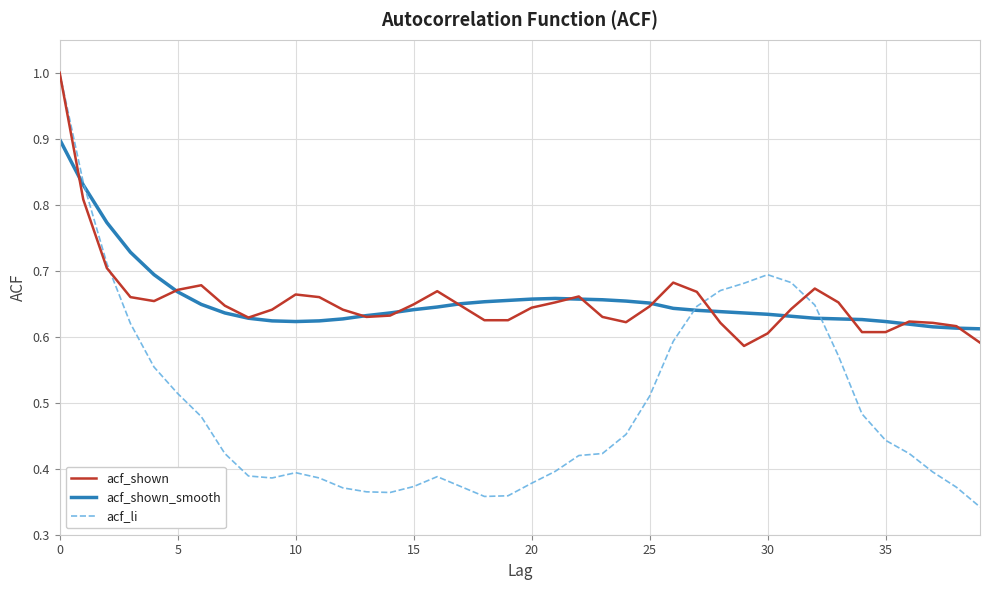

At how many categories does at least one series exceed 0?

40